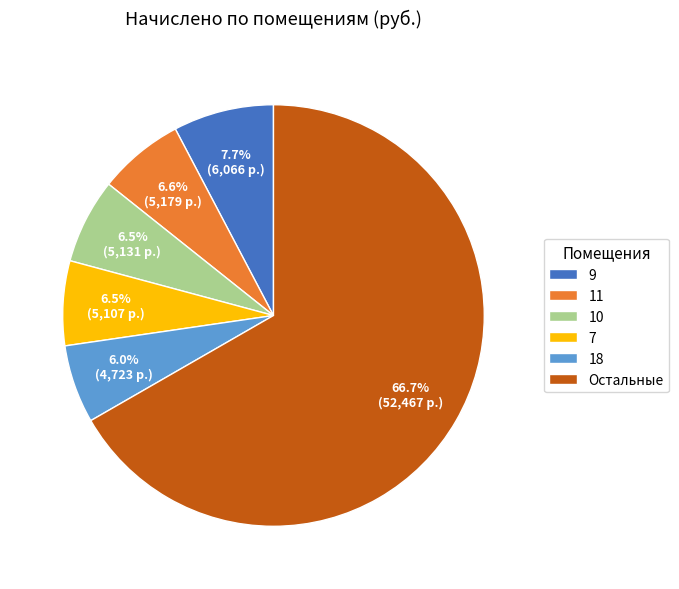

What portion of the pie excludes 11?

93.4%